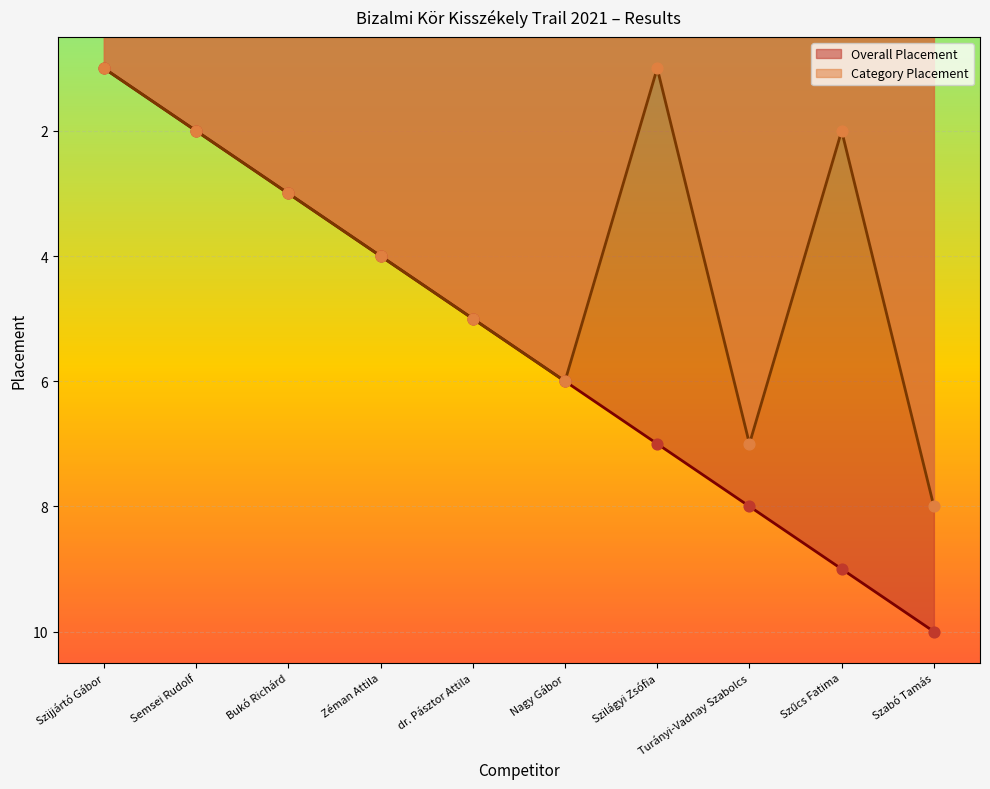

Which series has the widest spread of Y values?

Overall Placement